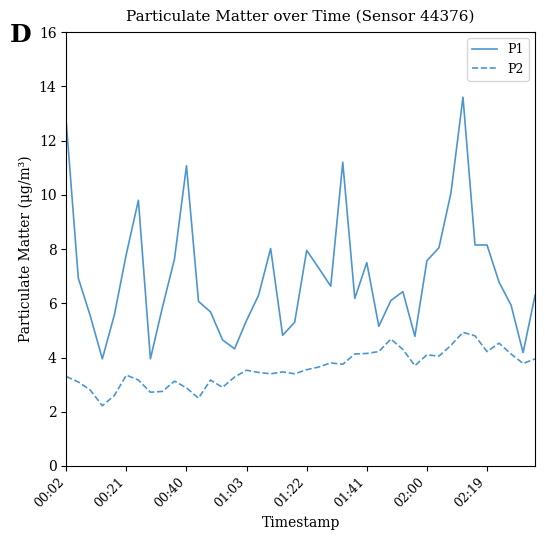

What is the greatest value displayed?

13.6